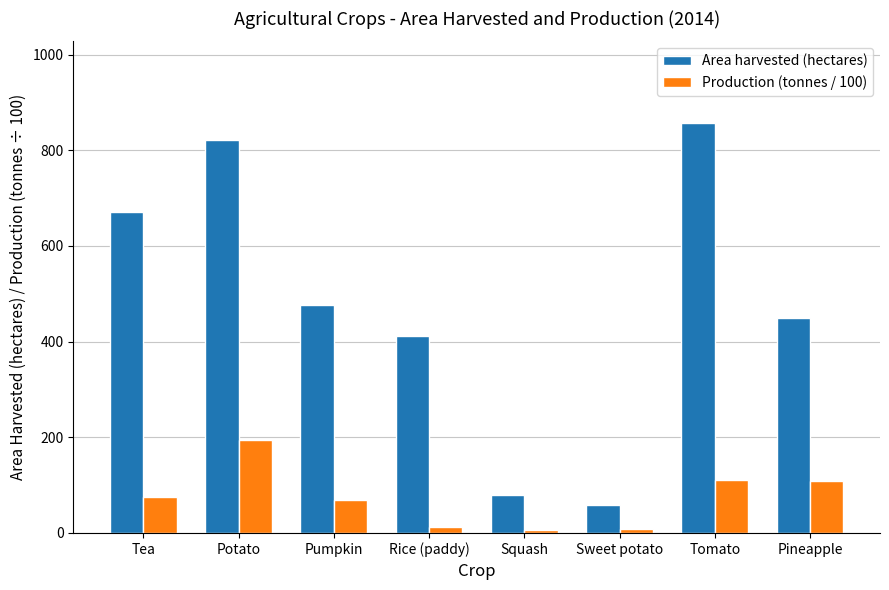

Read the Area harvested (hectares) value at Rice (paddy).

411.6